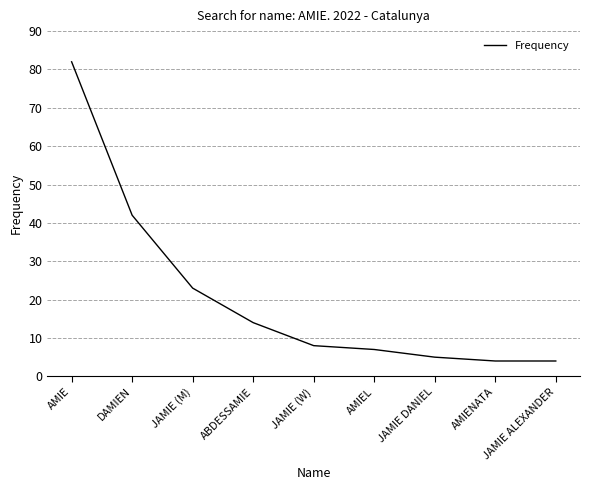

The value at JAMIE (W) is 8. True or false?

True